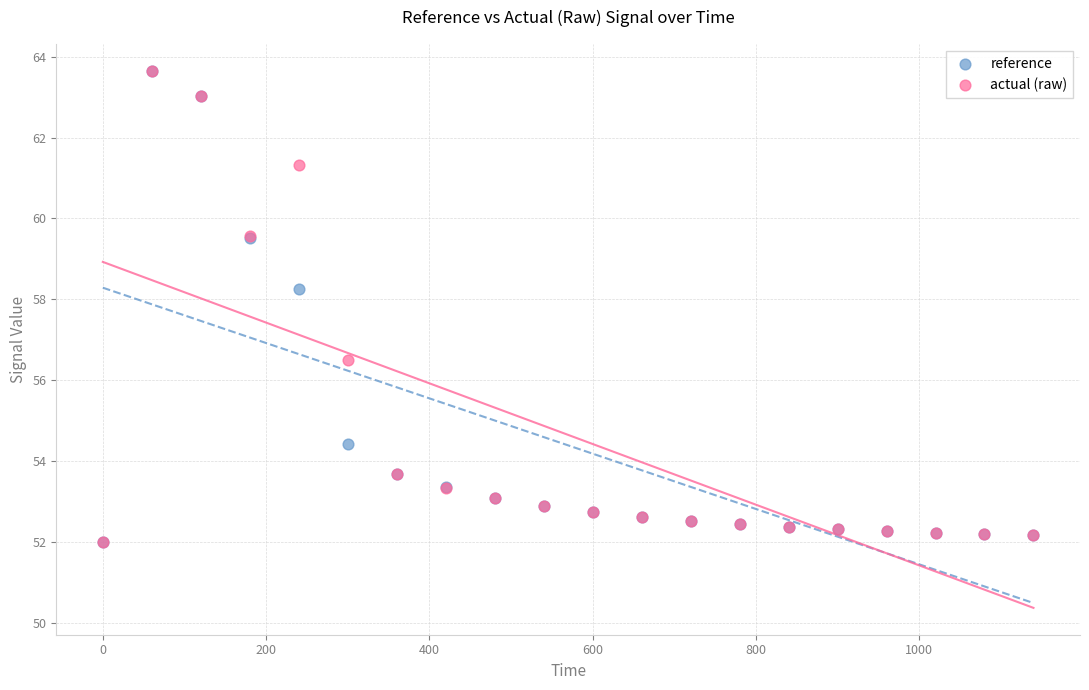

Across all series, what Y value is closest to 57?

56.5